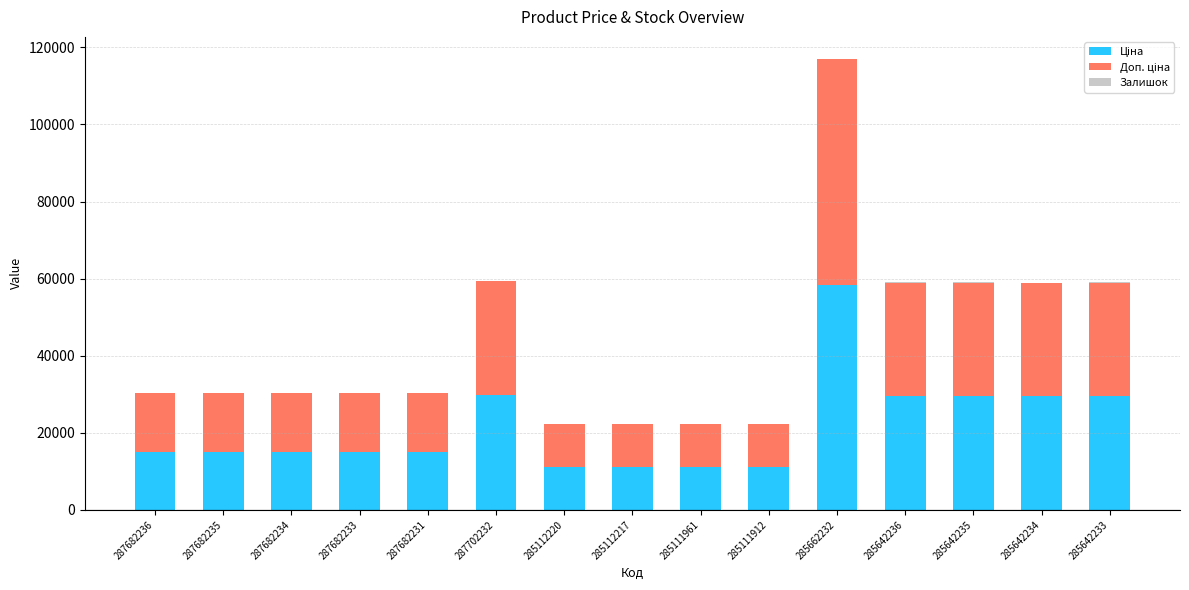

What is the total value across all series at 287682233?

30240.0